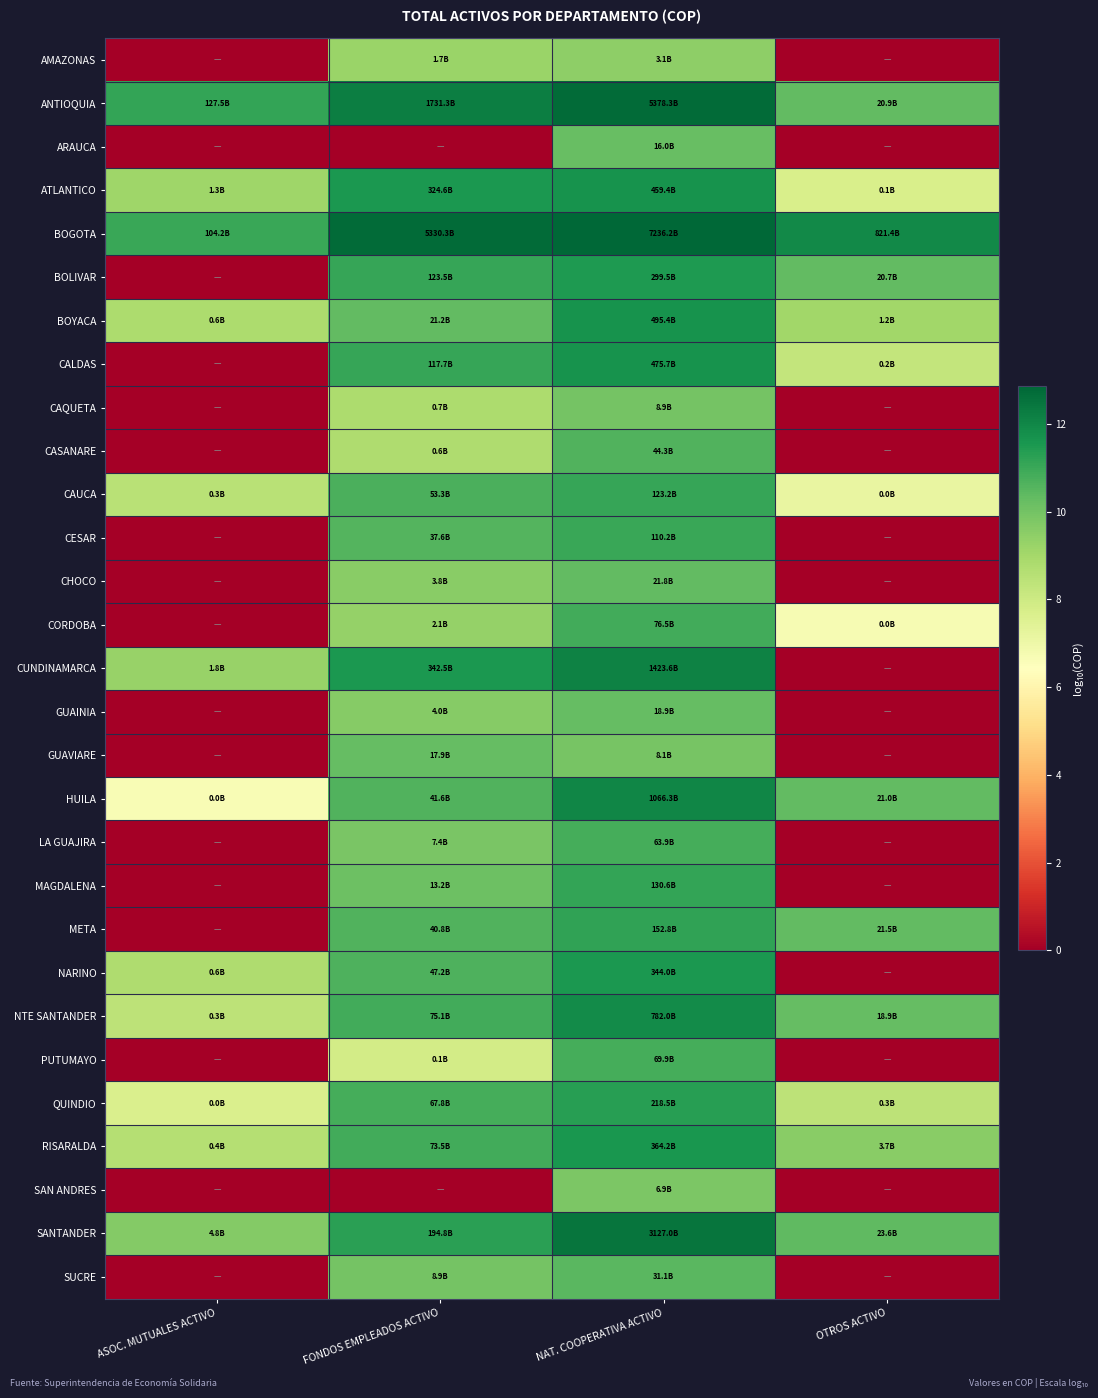

What is the total value across all series at FONDOS EMPLEADOS ACTIVO?

281.0